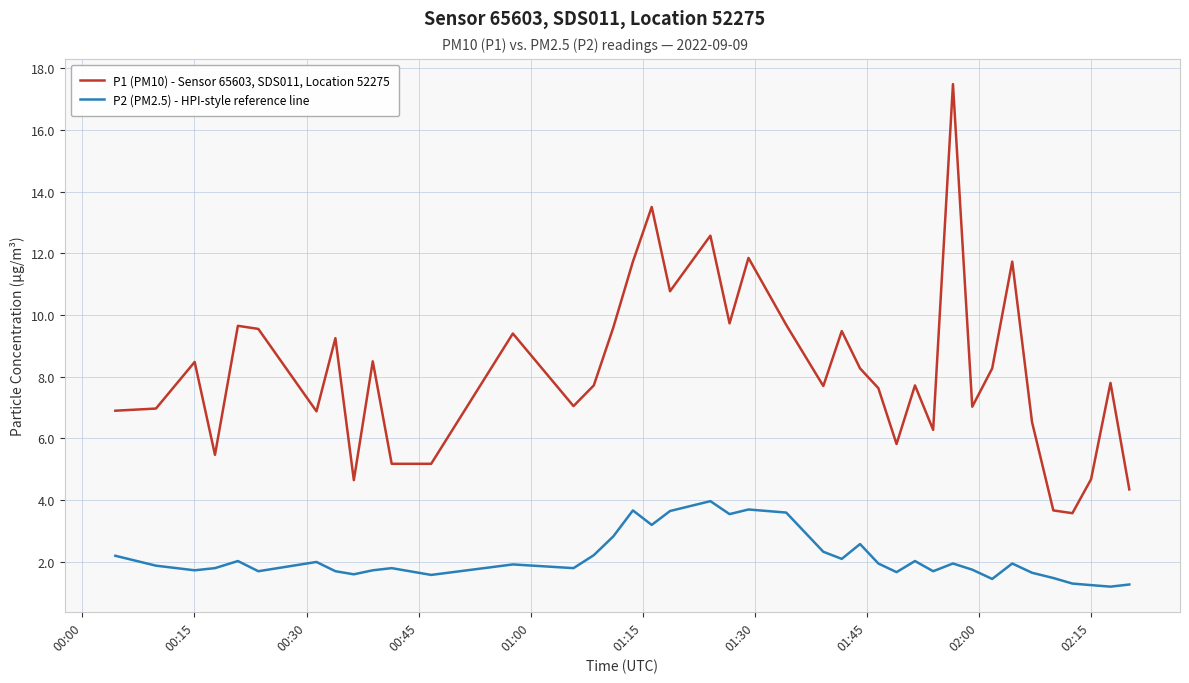

What are all the series names shown in the legend?

P1 (PM10) - Sensor 65603, SDS011, Location 52275, P2 (PM2.5) - HPI-style reference line